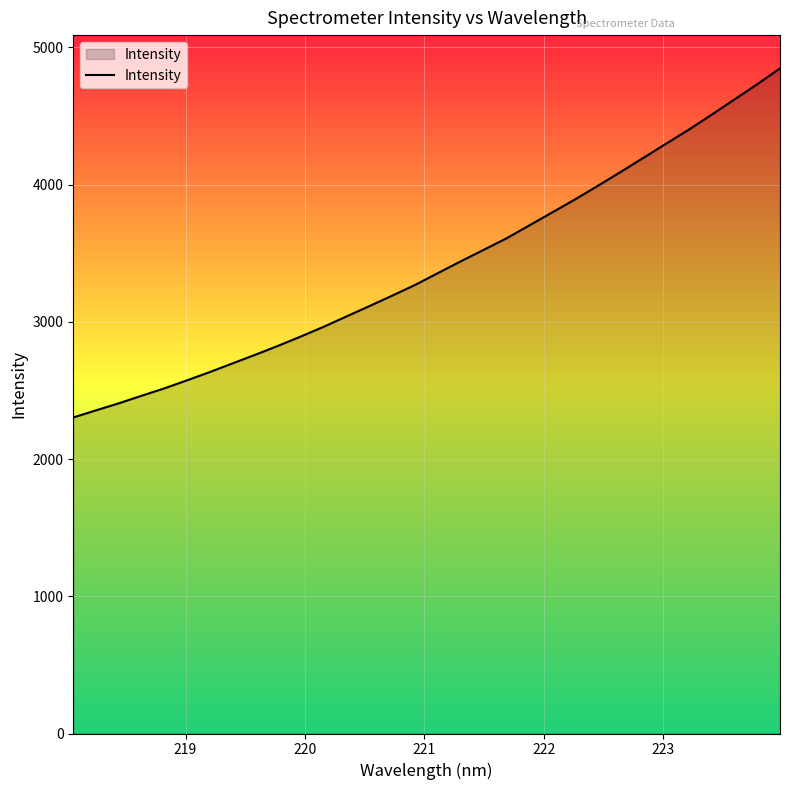

What is the maximum value shown in the chart?

4847.7